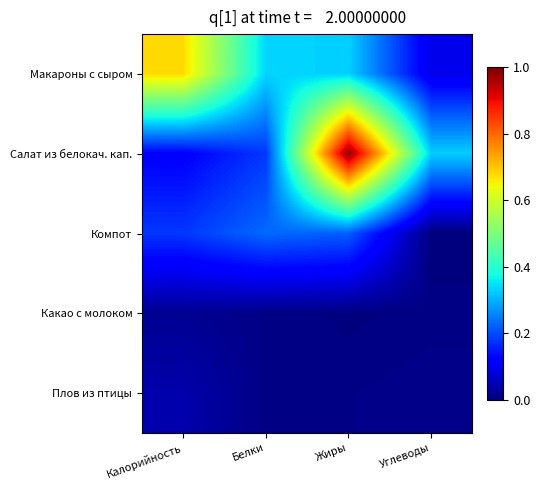

What is the spread (max minus min) of values at Жиры?

1.0